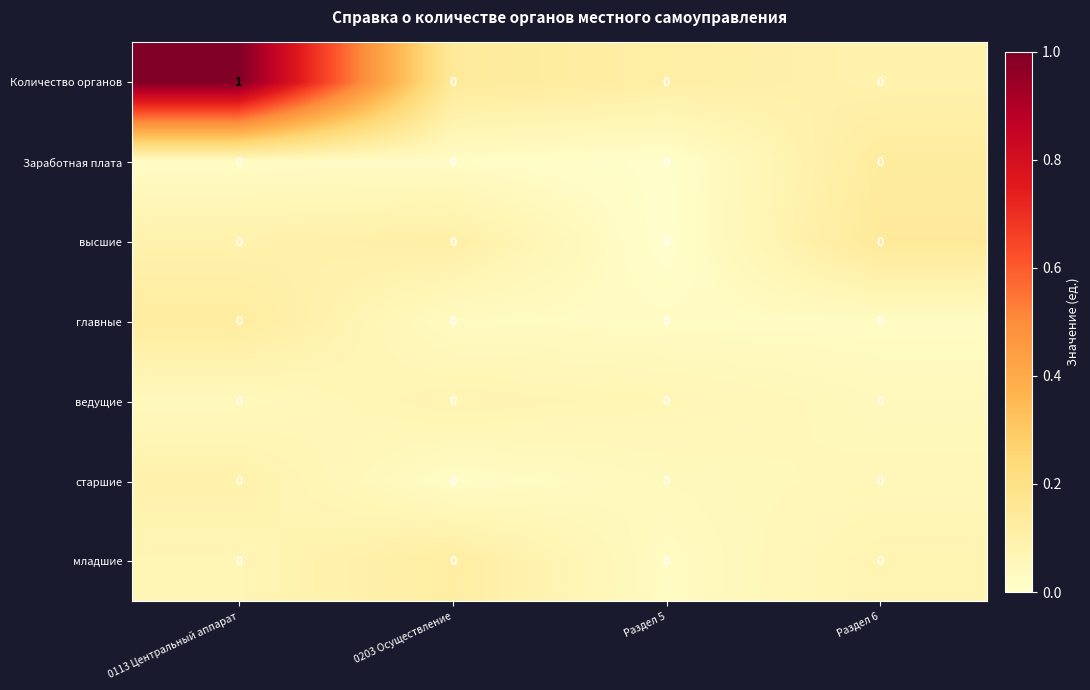

Count the Количество органов values in the range 0 to 1.

4